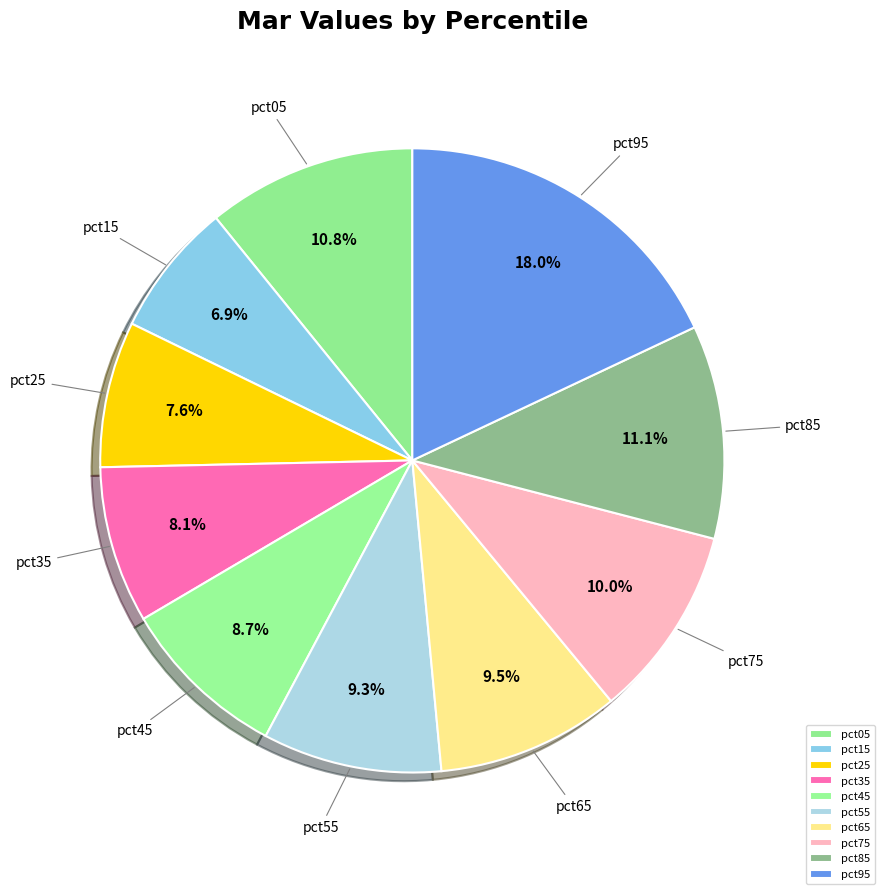

To the nearest percent, what is the difference between the largest and smallest slice percentages?

11%